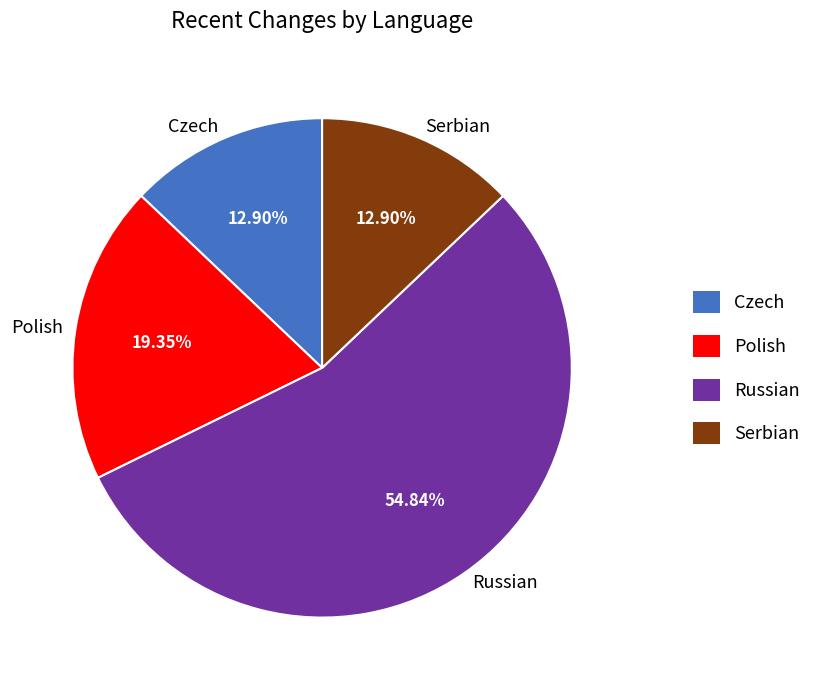

Which category accounts for the majority?

Russian